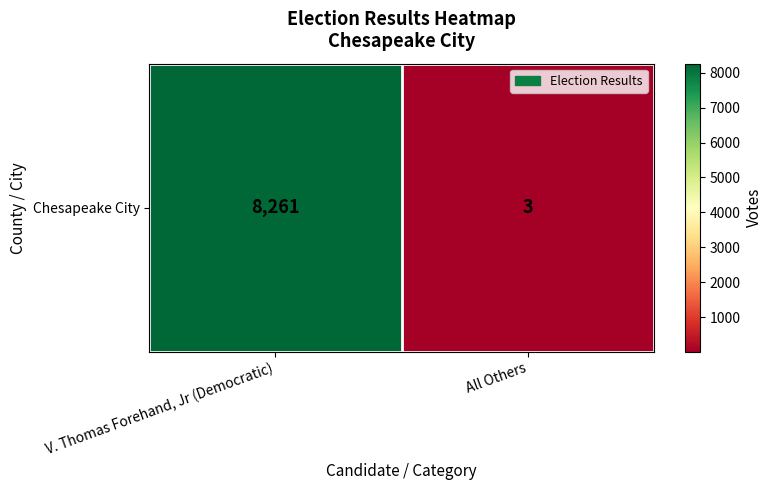

The value at V. Thomas Forehand, Jr (Democratic) is 11103. True or false?

False